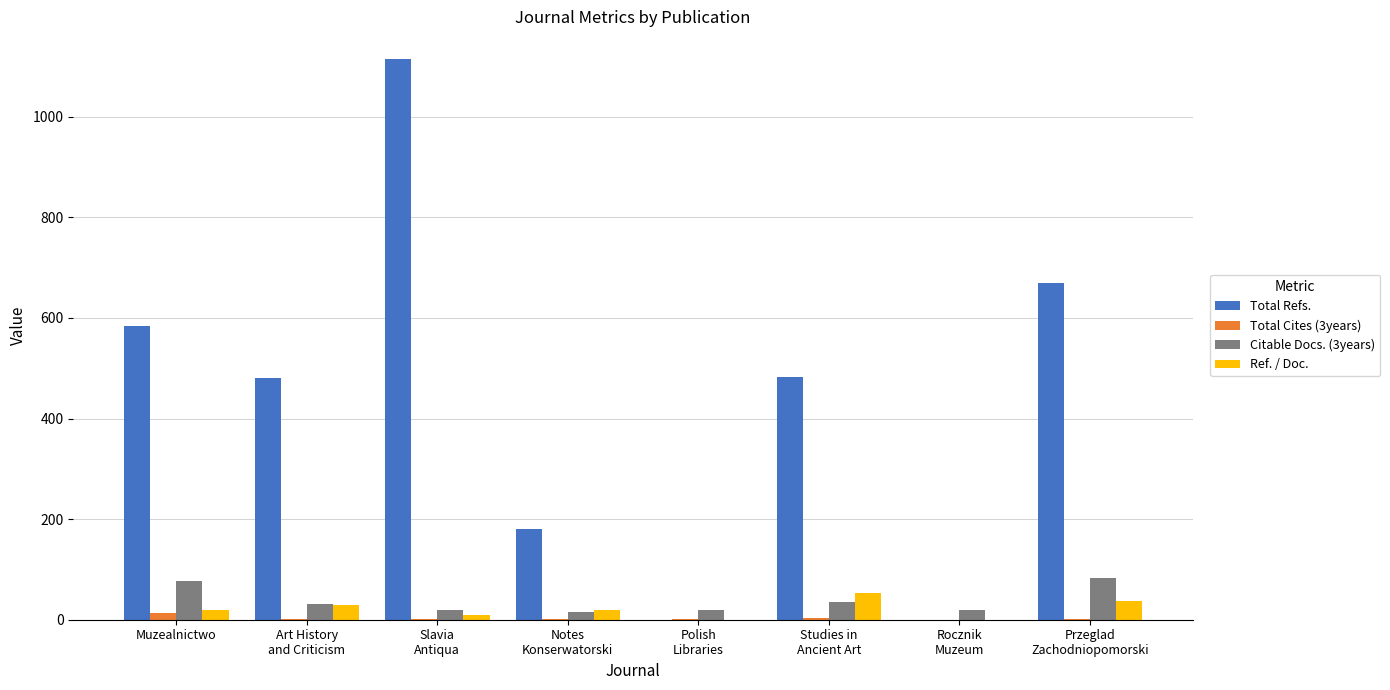

How many groups of bars are there?

8